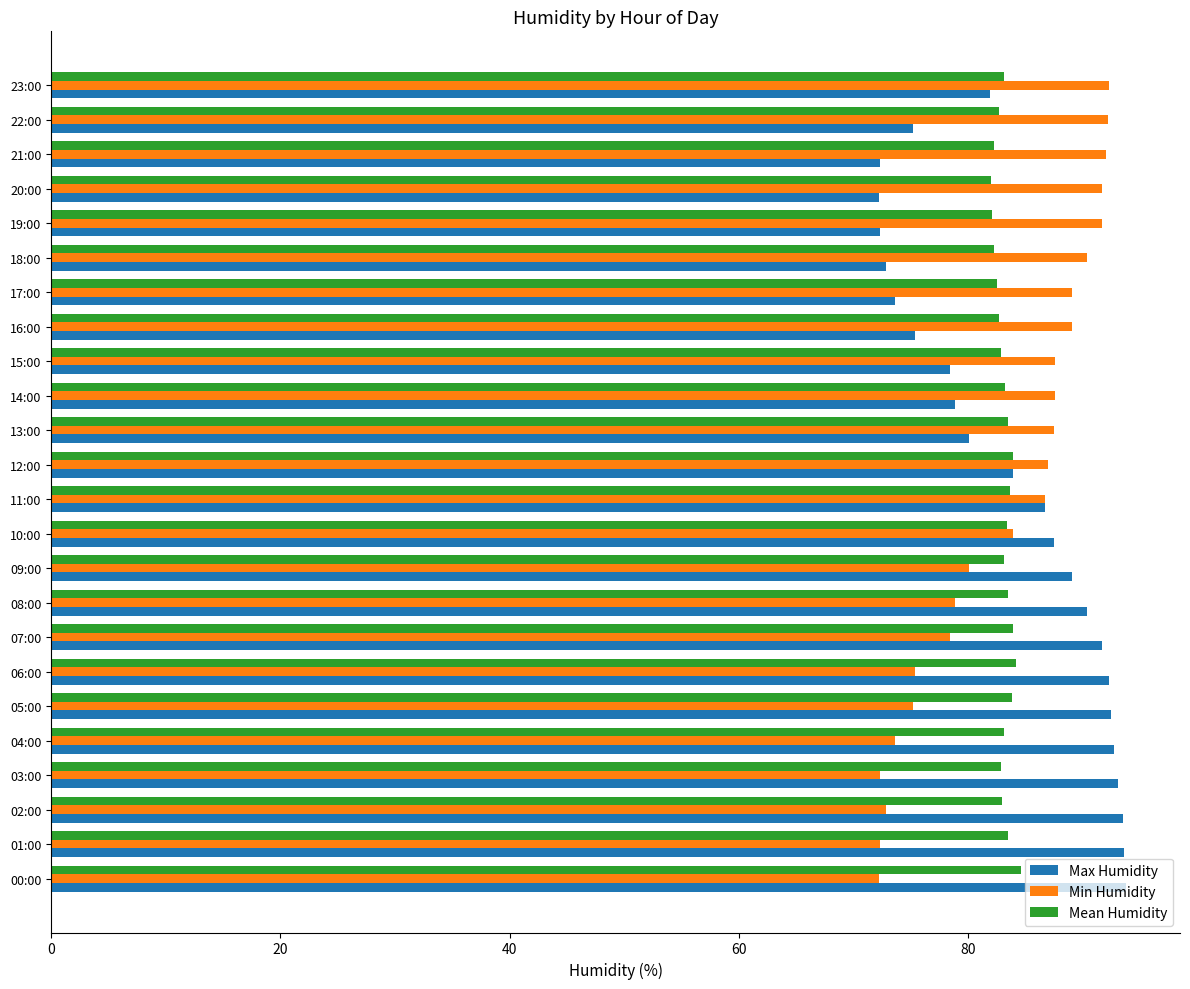

Is it true that Max Humidity equals 136.5 at 11:00?

False